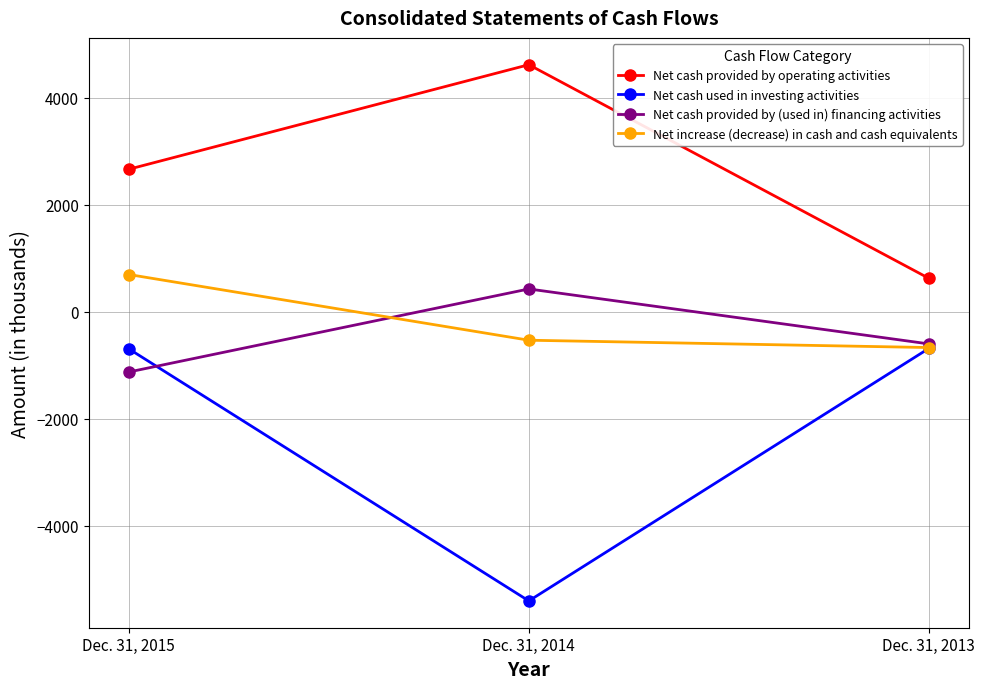

What is the total value across all series at Dec. 31, 2013?

-1346